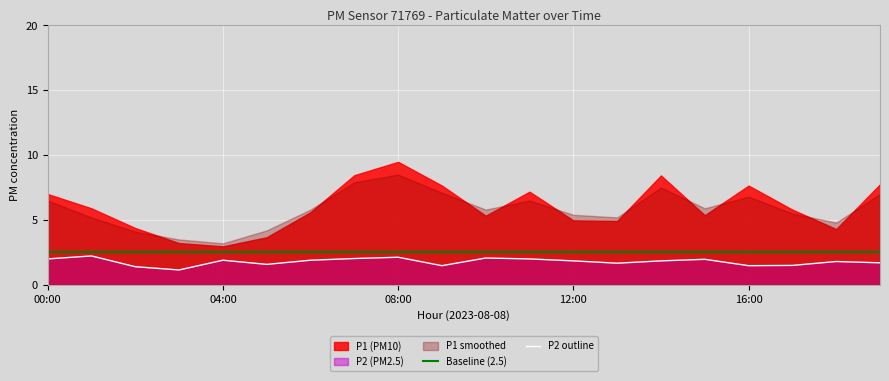

What is the minimum value for Baseline (2.5)?

2.5